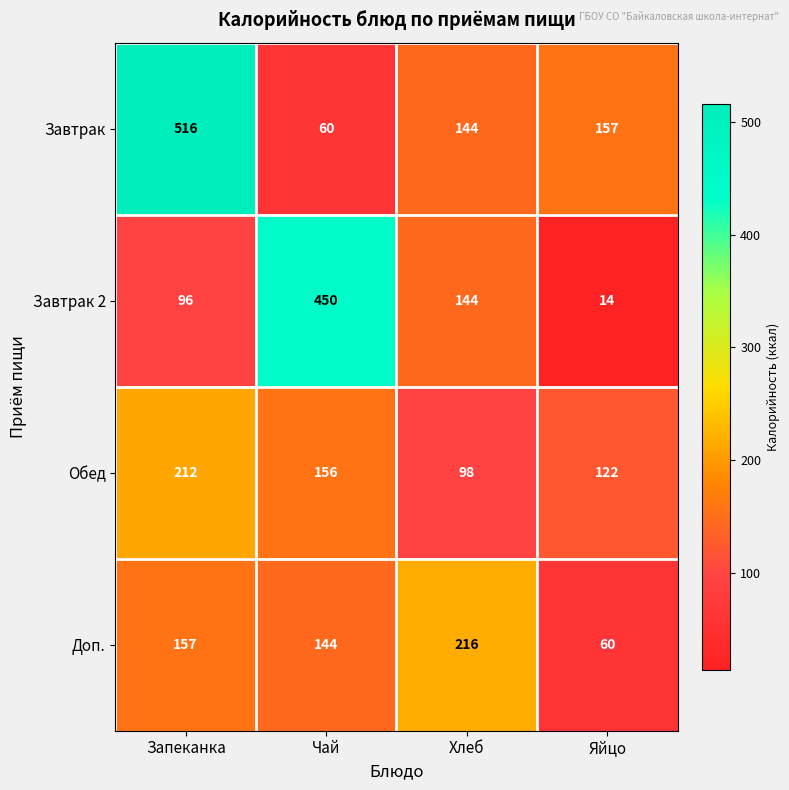

Reading left to right, transcribe all the data shown in this chart.

Завтрак: 516	60	144	157
Завтрак 2: 96	450	144	14
Обед: 212	156	98	122
Доп.: 157	144	216	60